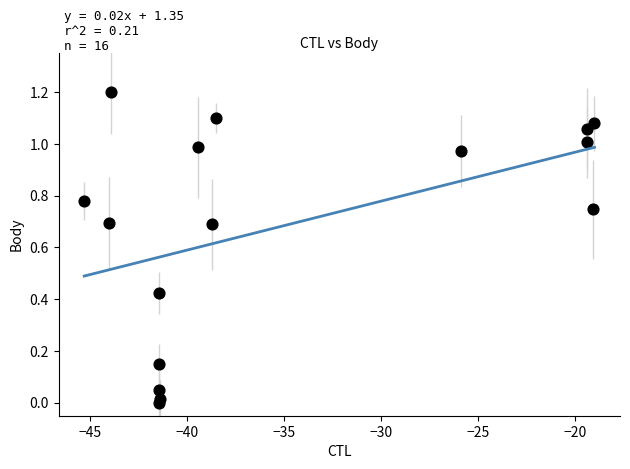

What is the range of Y values (max minus min)?

1.2